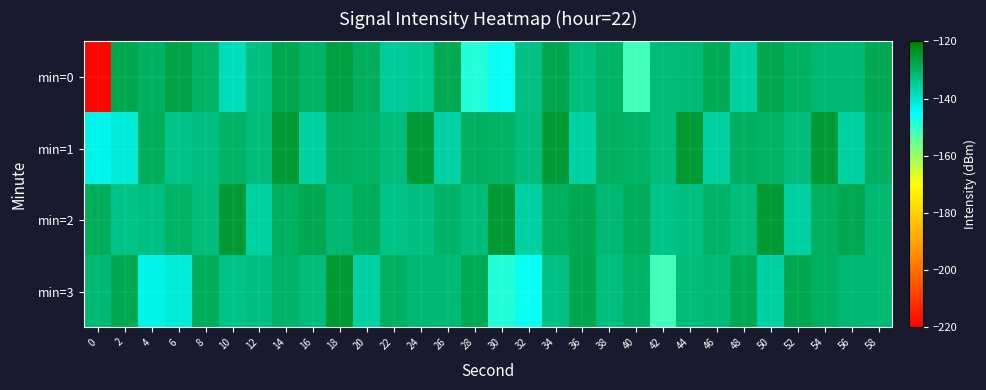

How many distinct data groups are displayed?

4